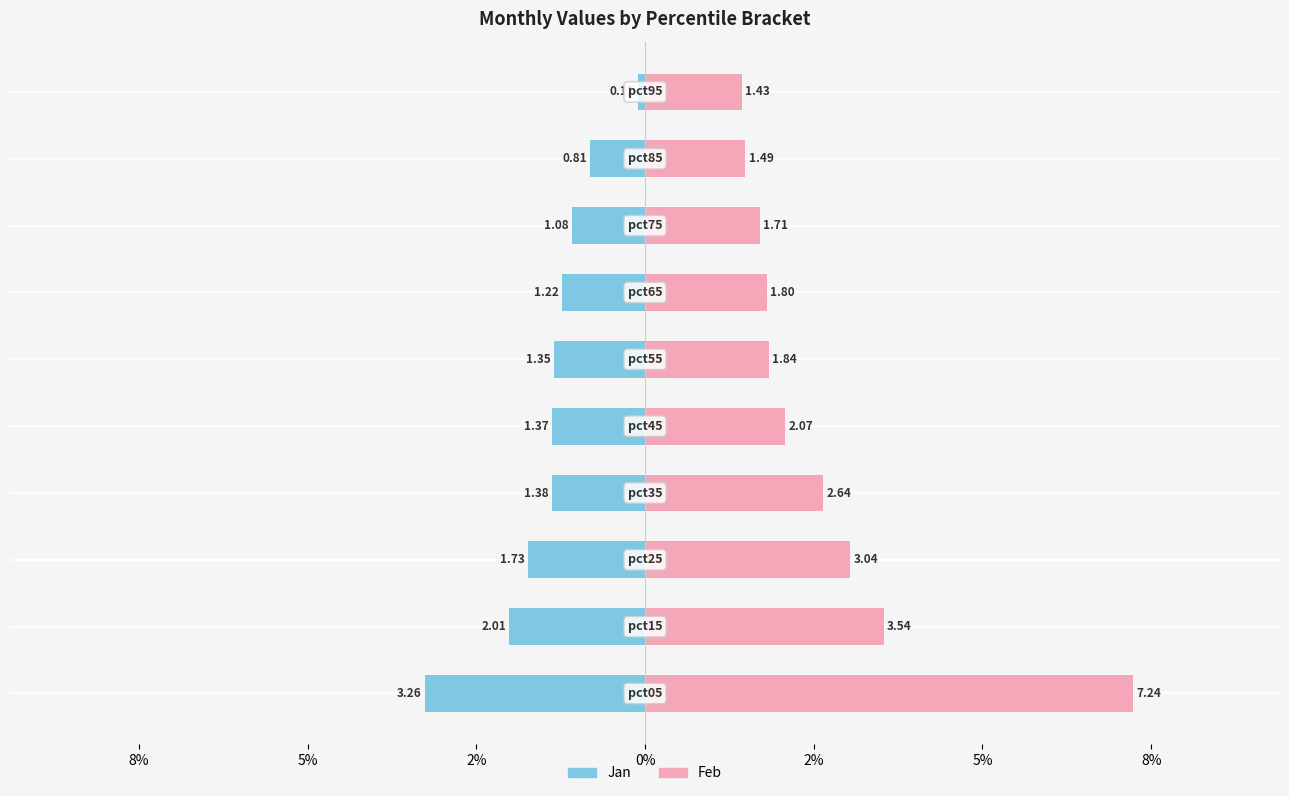

Which has a higher value, 0% or 5%?

5%